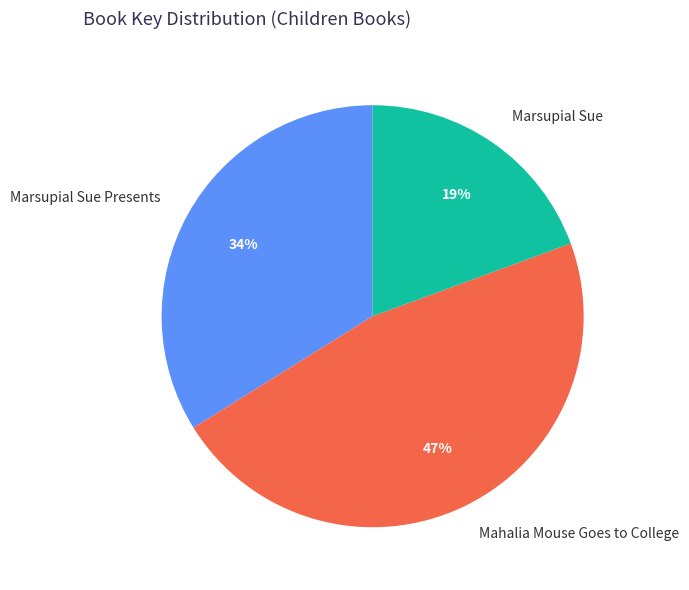

Does any single category account for the majority?

No